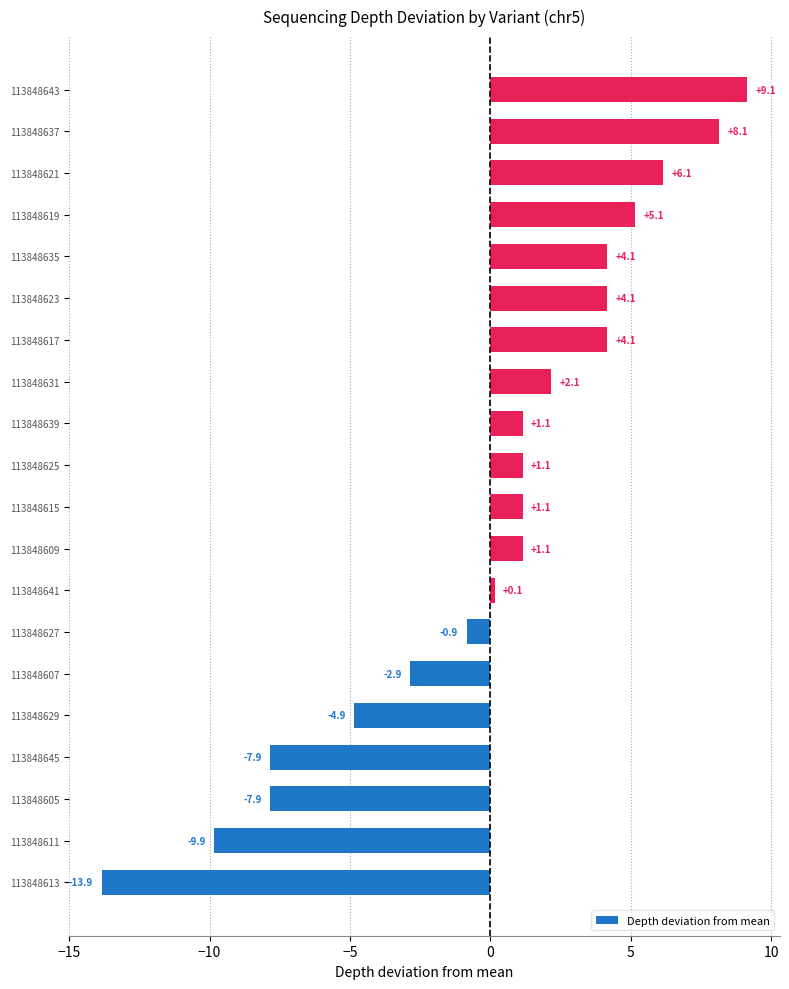

How many values are below 1?

8